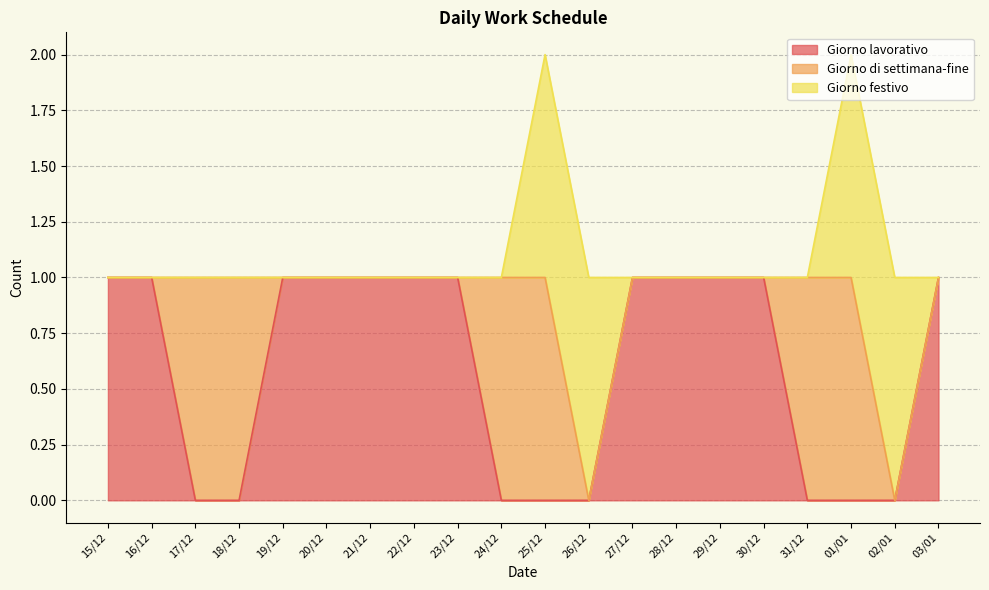

What is the total value across all series at 16/12?

1